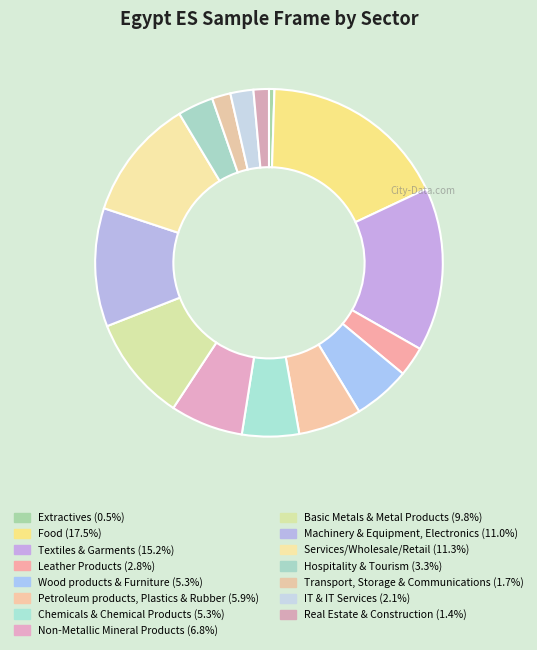

To the nearest percent, what portion does Real Estate & Construction represent?

1%